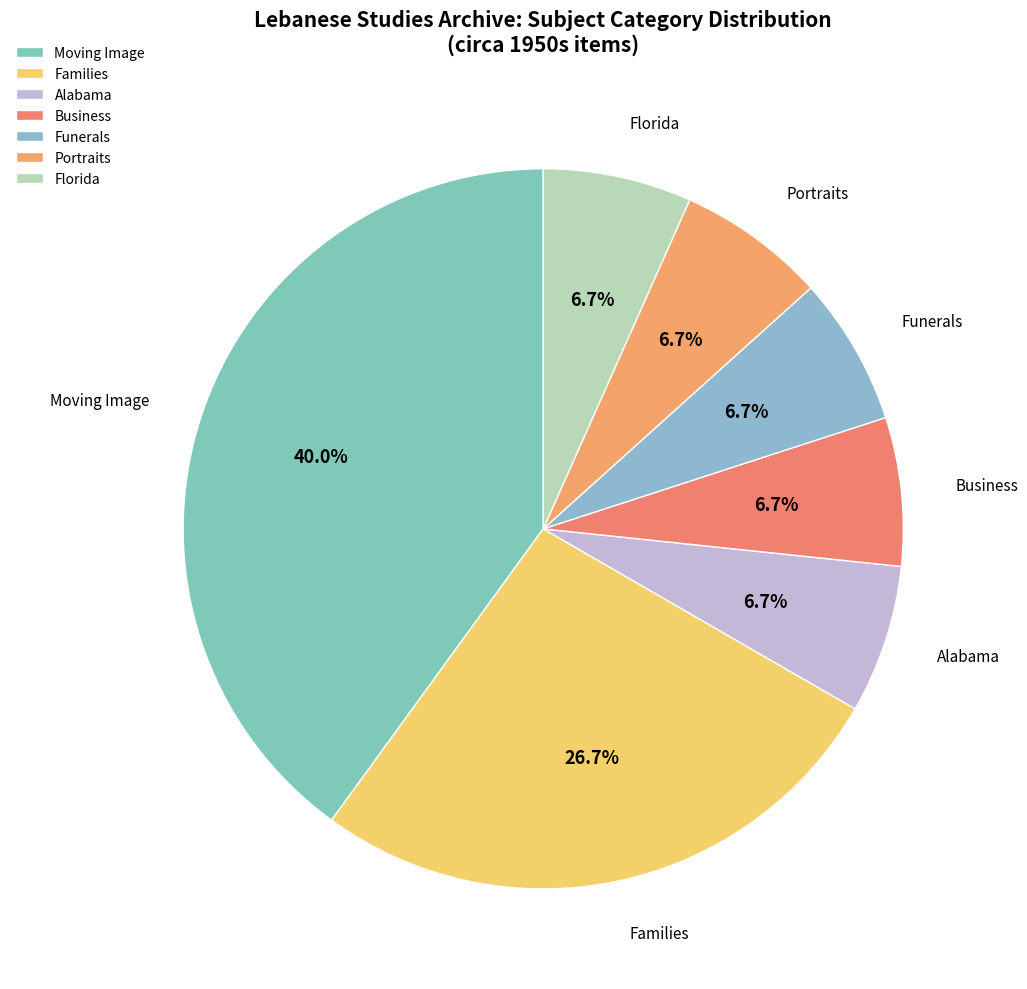

What is the largest slice in the pie chart?

Moving Image